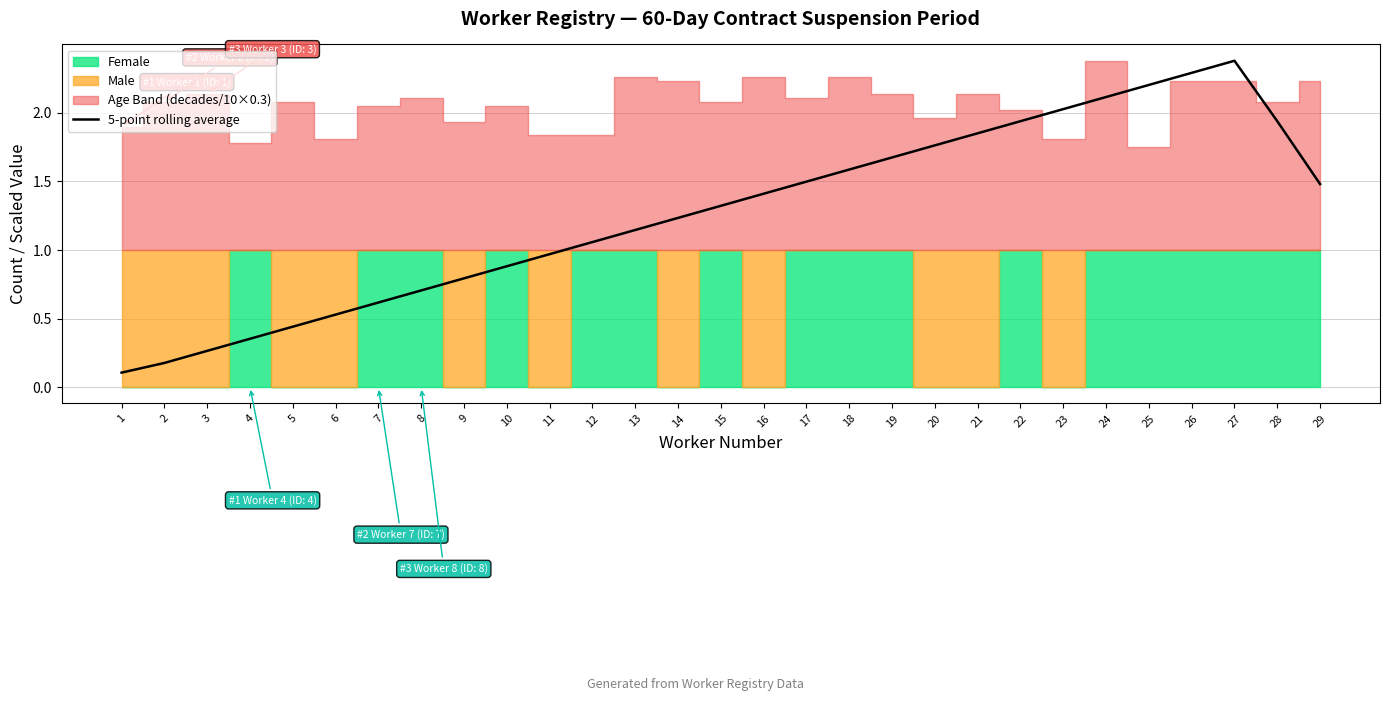

What is the difference between the maximum and minimum values?

2.3